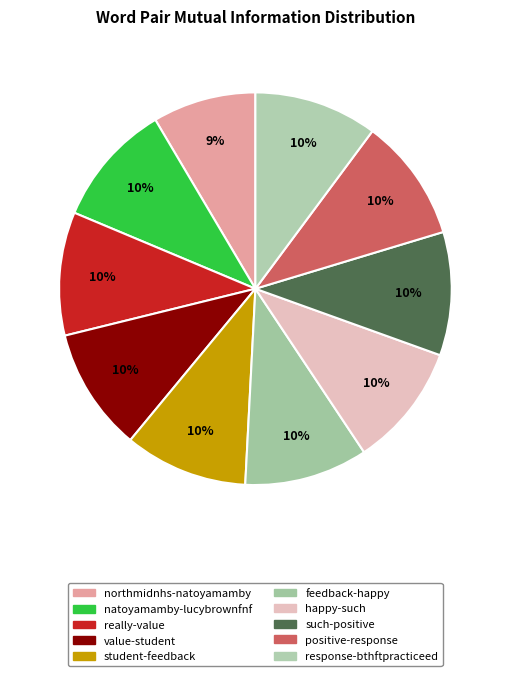

How many segments does this pie chart have?

10